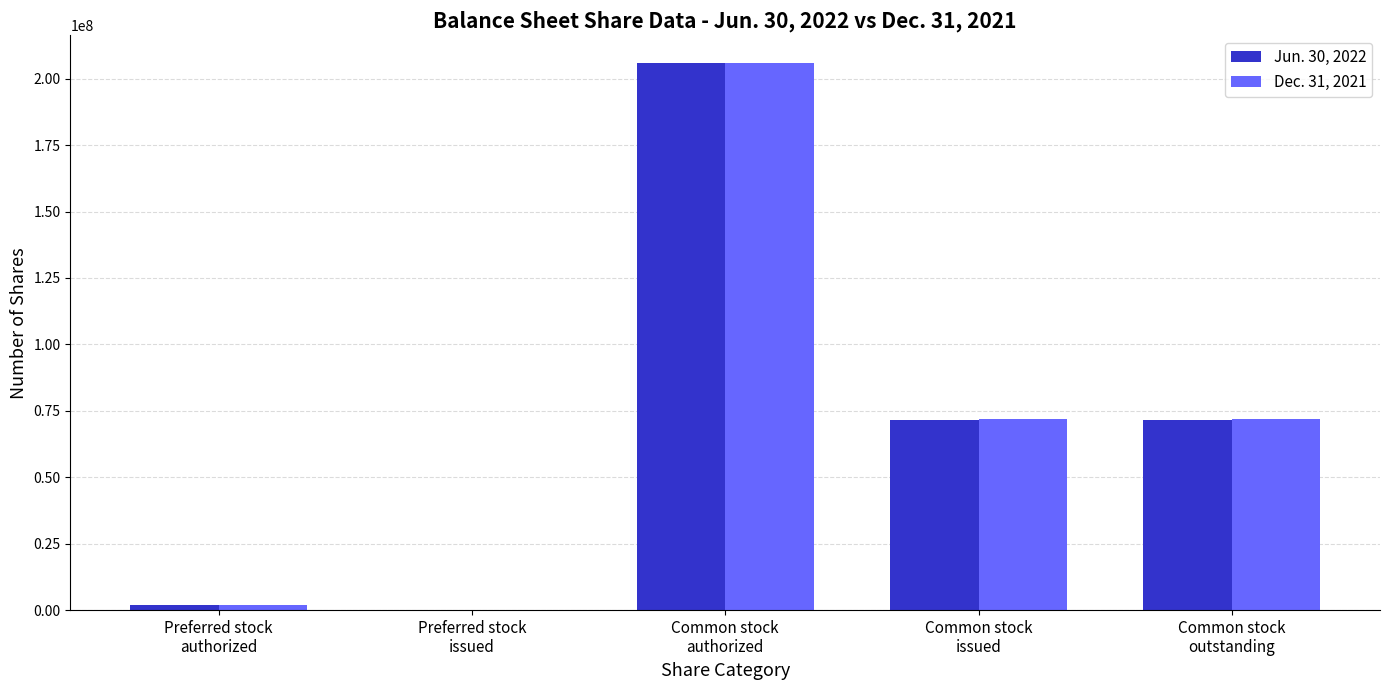

What is the maximum value shown in the chart?

206000000